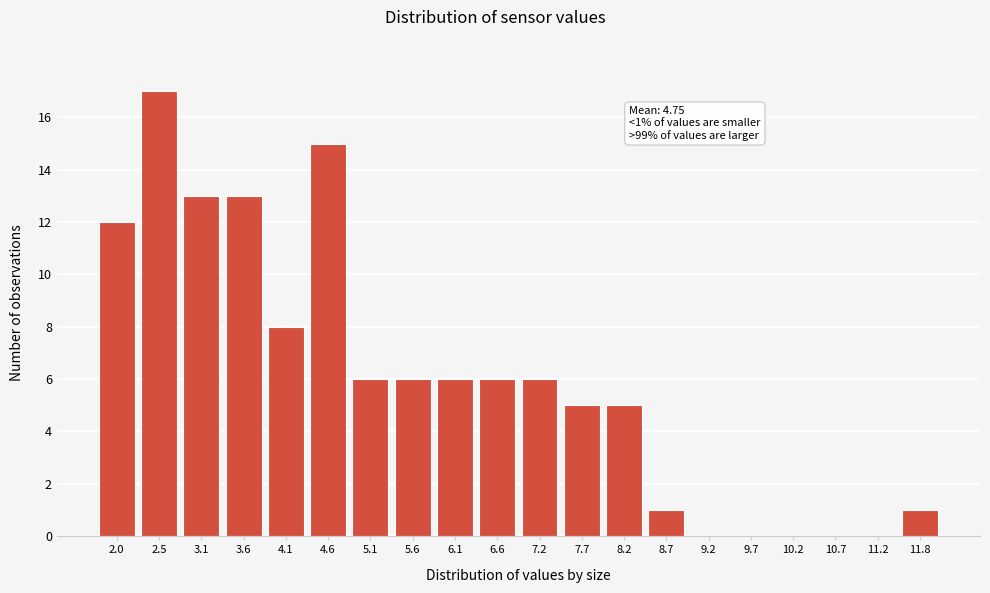

Reading left to right, what are all the values shown in this chart?

2.0=12	2.5=17	3.1=13	3.6=13	4.1=8	4.6=15	5.1=6	5.6=6	6.1=6	6.6=6	7.2=6	7.7=5	8.2=5	8.7=1	9.2=0	9.7=0	10.2=0	10.7=0	11.2=0	11.8=1